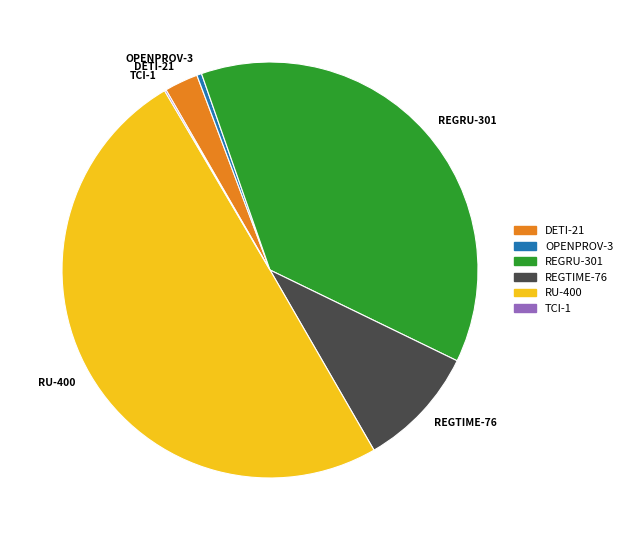

Is it true that REGTIME-76 is 9% of the pie?

True